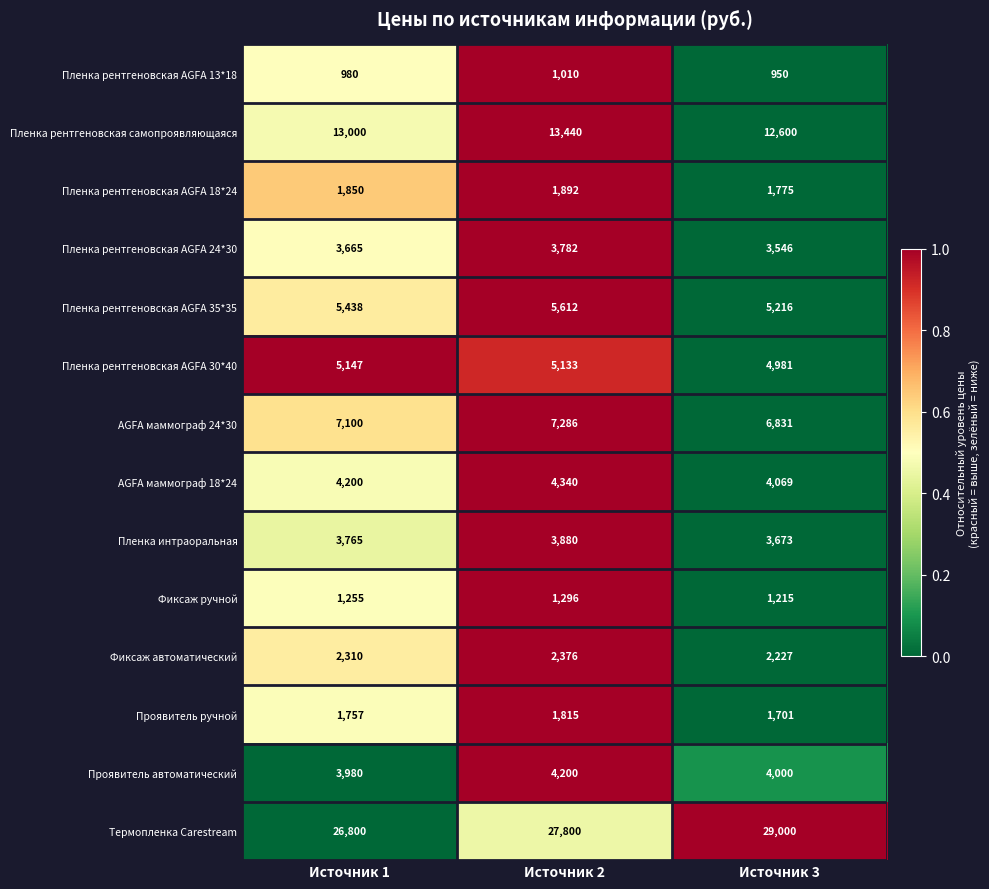

Which series has the widest spread of values?

Термопленка Carestream